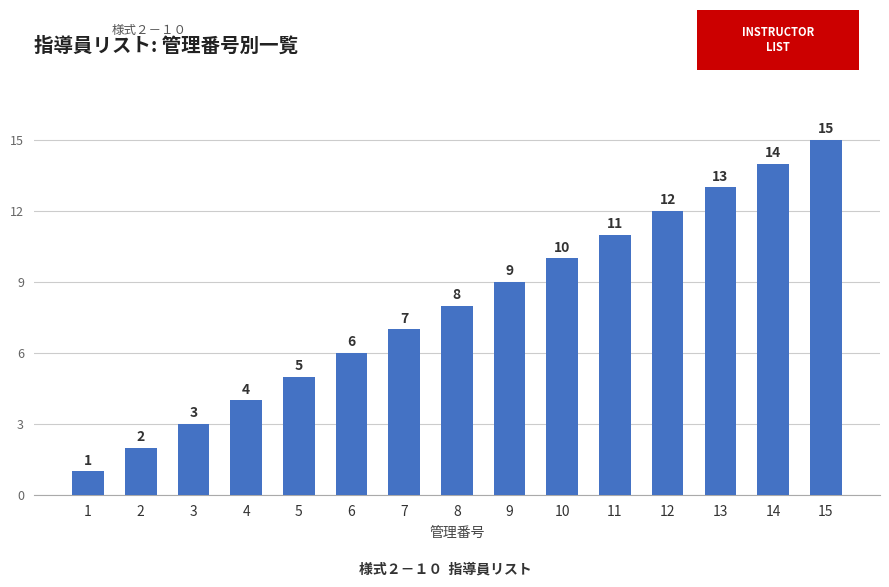

List the labels in order of value, largest first.

15, 14, 13, 12, 11, 10, 9, 8, 7, 6, 5, 4, 3, 2, 1